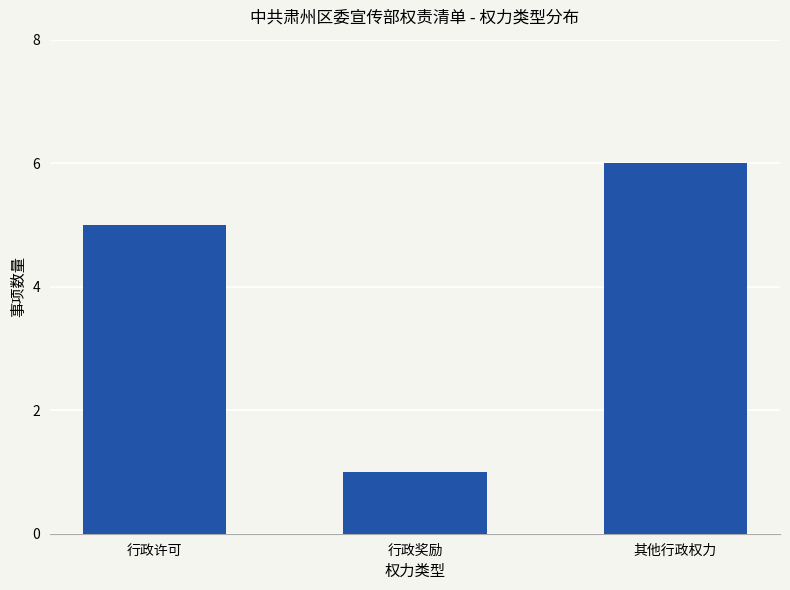

Which has a higher value, 其他行政权力 or 行政许可?

其他行政权力